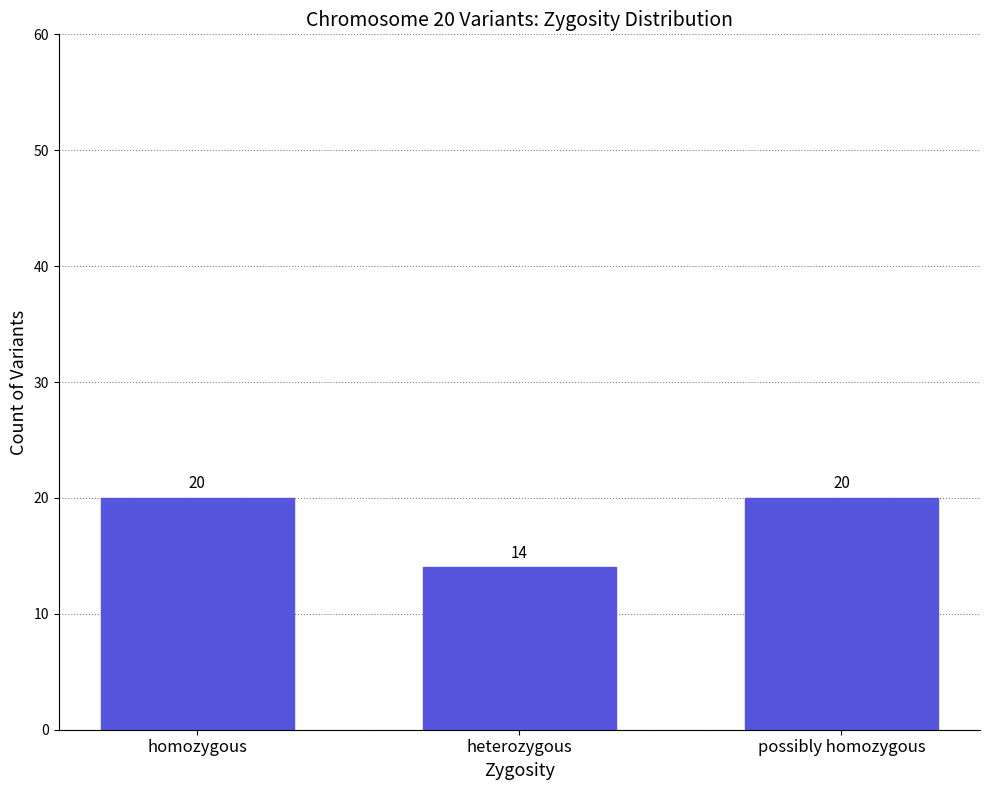

True or false: the data shows 6 at heterozygous.

False